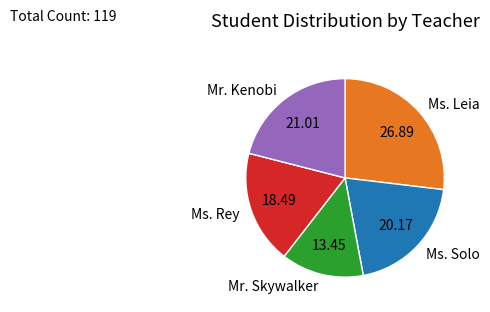

Combined, do Mr. Skywalker and Ms. Solo account for over 50%?

No